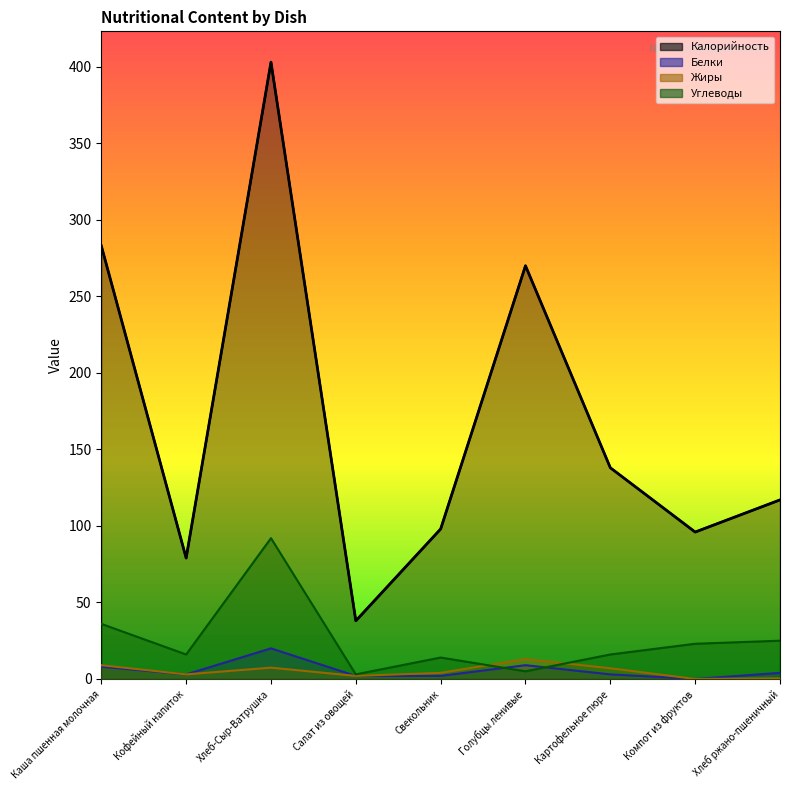

Reading right to left, what are all the values shown in this chart?

Калорийность: 117.0	96.0	138.0	270.0	98.0	38.0	403.0	79.0	283.0
Белки: 4.0	0.0	3.0	9.0	2.0	2.0	20.0	3.0	8.0
Жиры: 0.4	0.0	7.0	13.0	4.0	2.0	7.4	3.0	9.0
Углеводы: 25.0	23.0	16.0	5.0	14.0	3.0	92.0	16.0	36.0